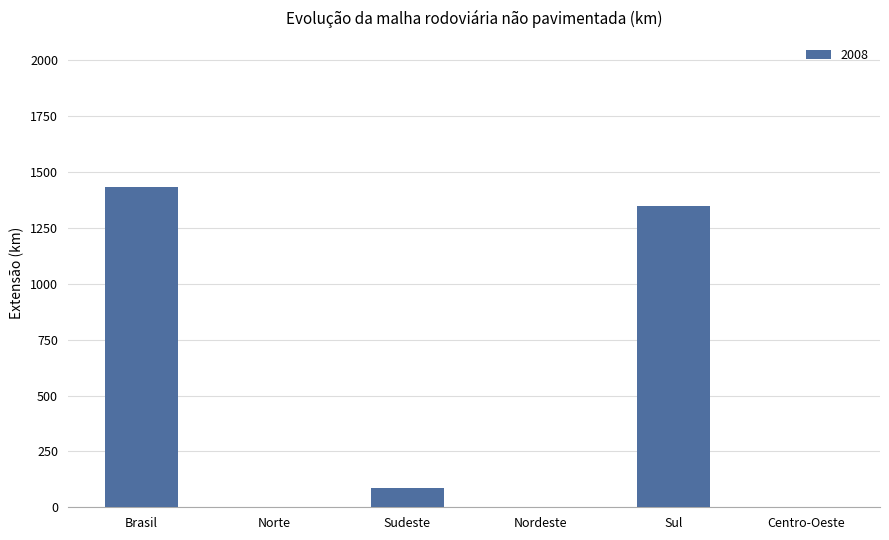

What is the sum of all values?

2865.4